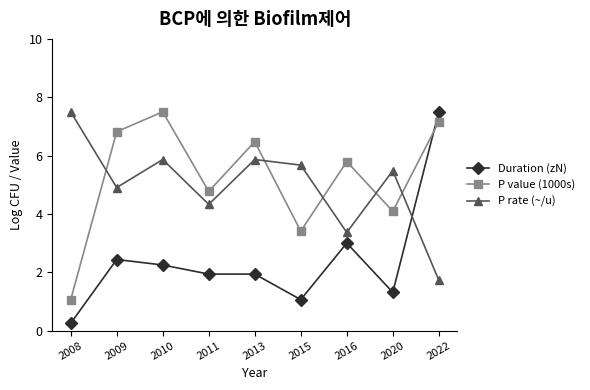

How many times do Duration (zN) and P rate (~/u) cross each other?

1